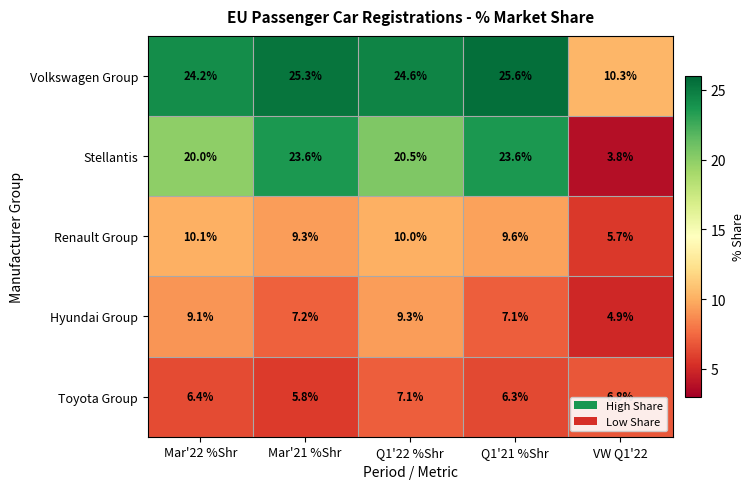

At how many categories does at least one series exceed 12?

4